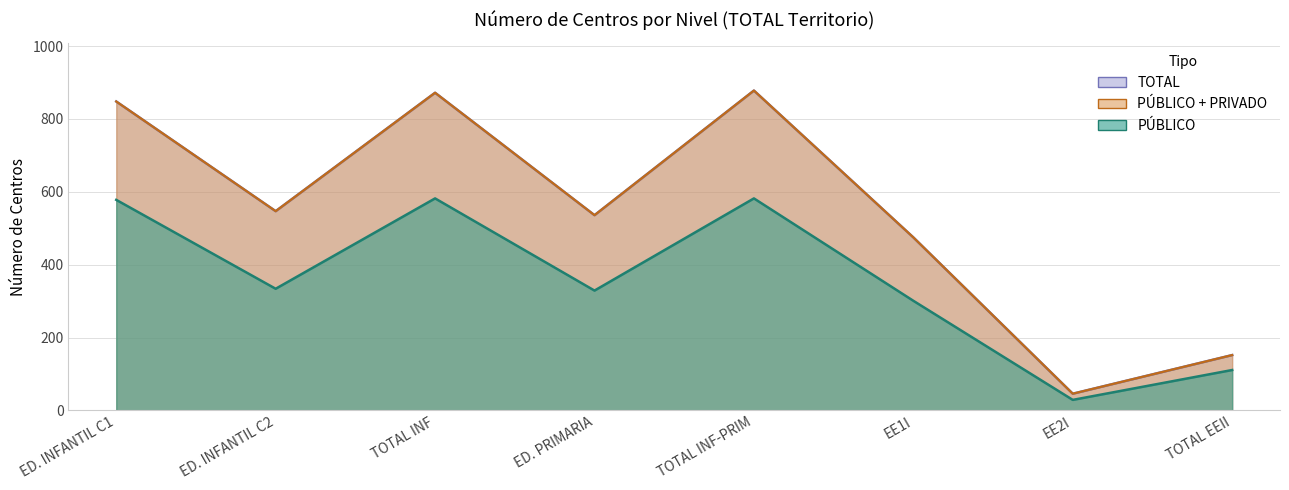

What is the difference between the highest and lowest values at TOTAL INF-PRIM?

296